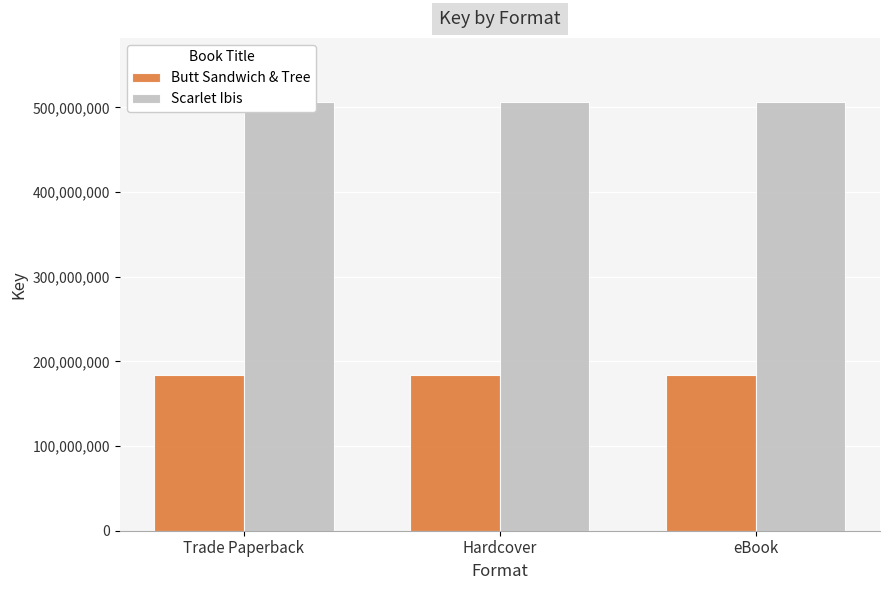

The value of Scarlet Ibis at Hardcover is 814812781. True or false?

False